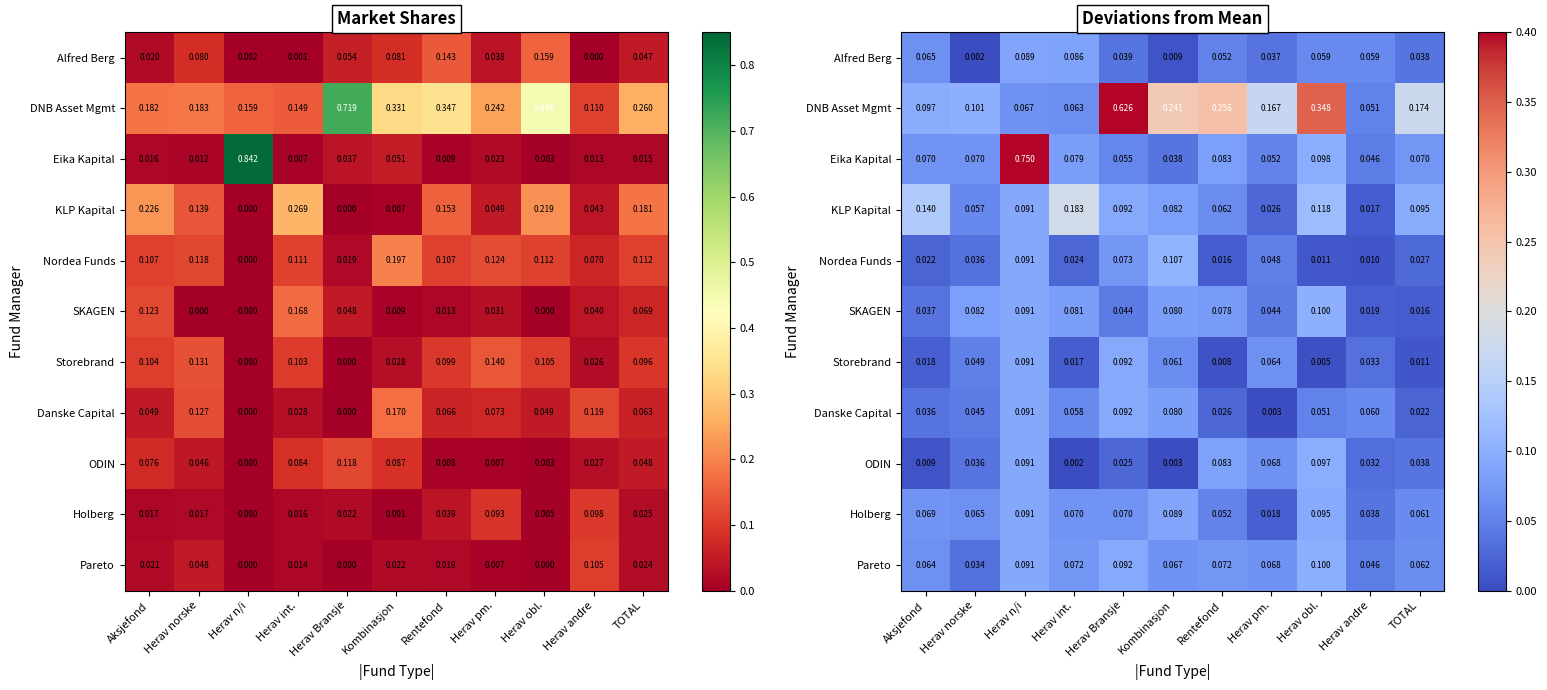

The value of Pareto at Rentefond is 0.1. True or false?

True